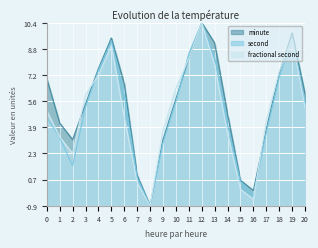

Reading right to left, transcribe all the data shown in this chart.

minute: 20=6.0	19=9.8	18=7.3	17=3.8	16=0.0	15=0.7	14=4.8	13=9.1	12=10.4	11=8.2	10=5.7	9=3.2	8=-0.9	7=1.0	6=6.6	5=9.5	4=7.6	3=5.4	2=3.2	1=4.2	0=6.9
second: 20=5.3	19=9.5	18=7.0	17=3.6	16=-0.3	15=0.6	14=4.1	13=8.2	12=10.4	11=8.5	10=5.5	9=3.0	8=-0.9	7=0.8	6=5.9	5=9.3	4=7.4	3=5.2	2=1.6	1=3.3	0=4.6
fractional second: 20=5.2	19=9.4	18=7.4	17=4.3	16=-0.5	15=0.1	14=3.5	13=7.8	12=10.4	11=8.2	10=6.4	9=3.7	8=-0.9	7=0.5	6=4.5	5=9.0	4=7.2	3=6.0	2=2.3	1=3.3	0=5.0